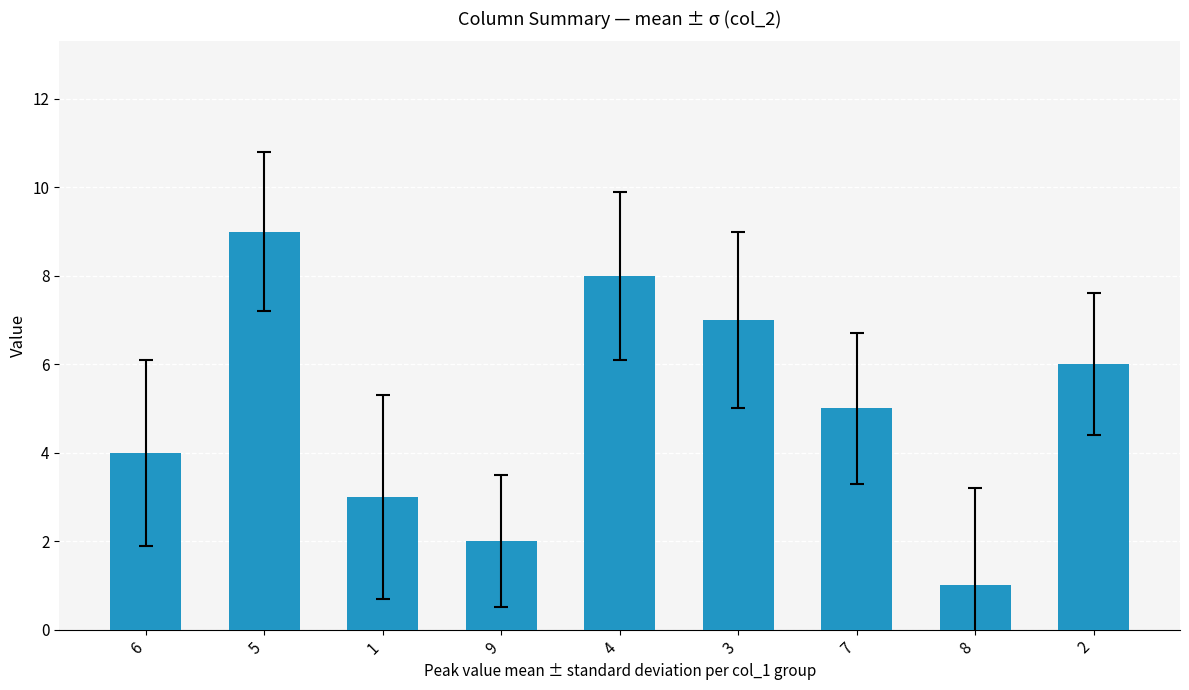

What is the difference between the second highest and second lowest values?

6